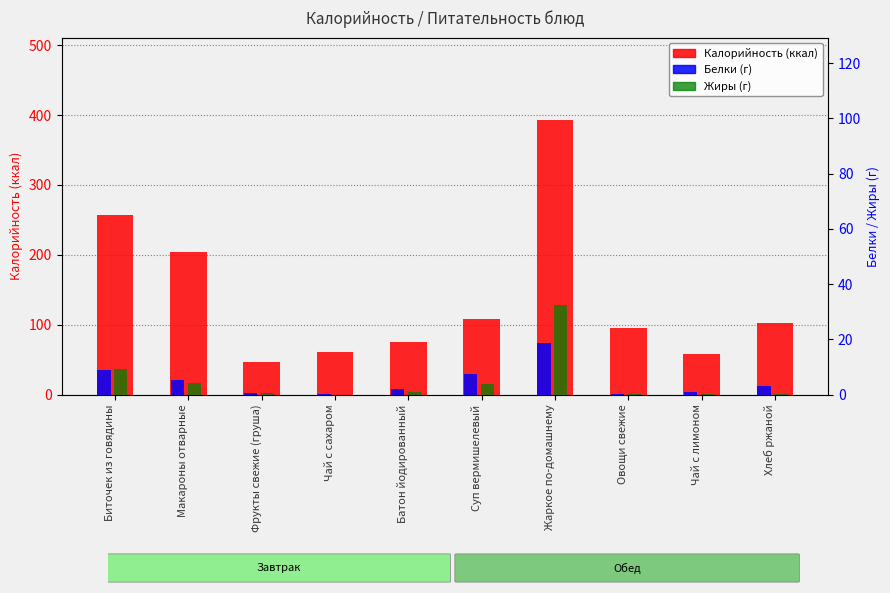

What is the difference between the maximum and minimum values in the Калорийность (ккал) series?

346.0